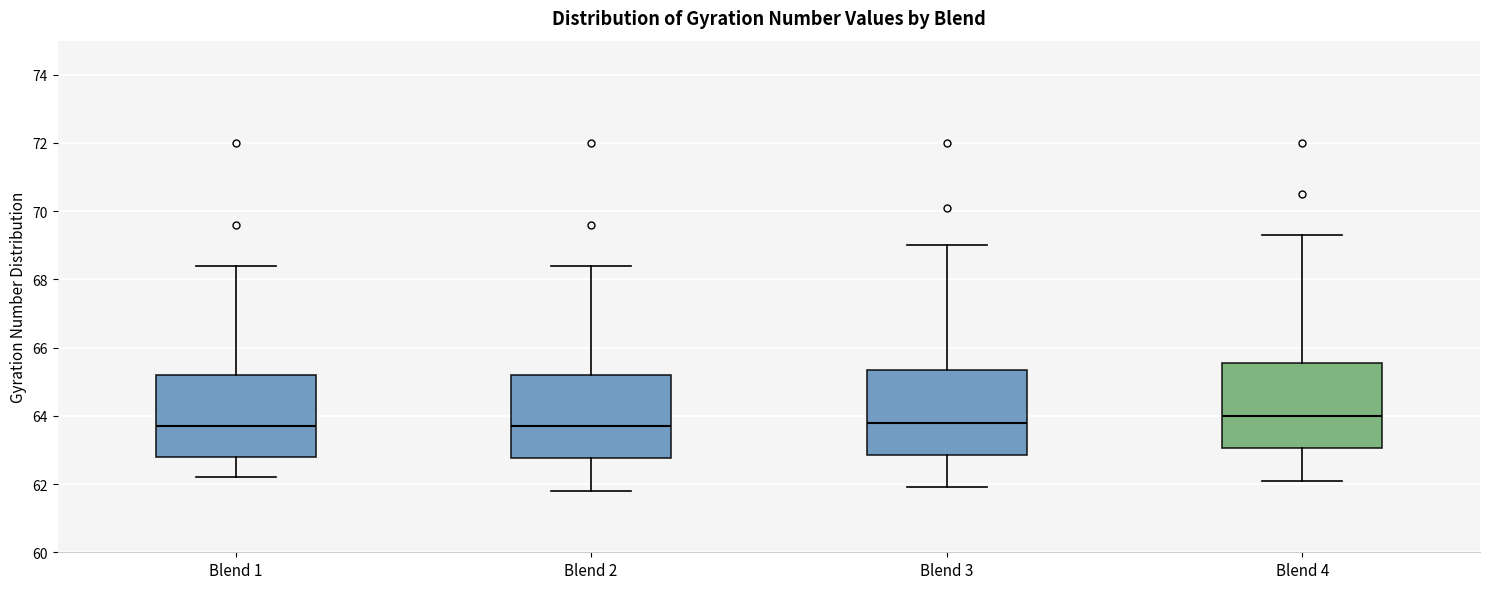

Reading left to right, transcribe this box plot: for each box, give where its median line is, the range the box spans, and where its two whiskers end, as read against the y-axis. The values are not printed on the chart, so give them approximately, as read against the axis.

Blend 1: median 63.8, box 62.8 to 65.2, whiskers 62.2 to 68.4
Blend 2: median 63.8, box 62.8 to 65.2, whiskers 61.8 to 68.4
Blend 3: median 63.8, box 62.8 to 65.4, whiskers 62.0 to 69.0
Blend 4: median 64.0, box 63.0 to 65.6, whiskers 62.2 to 69.4